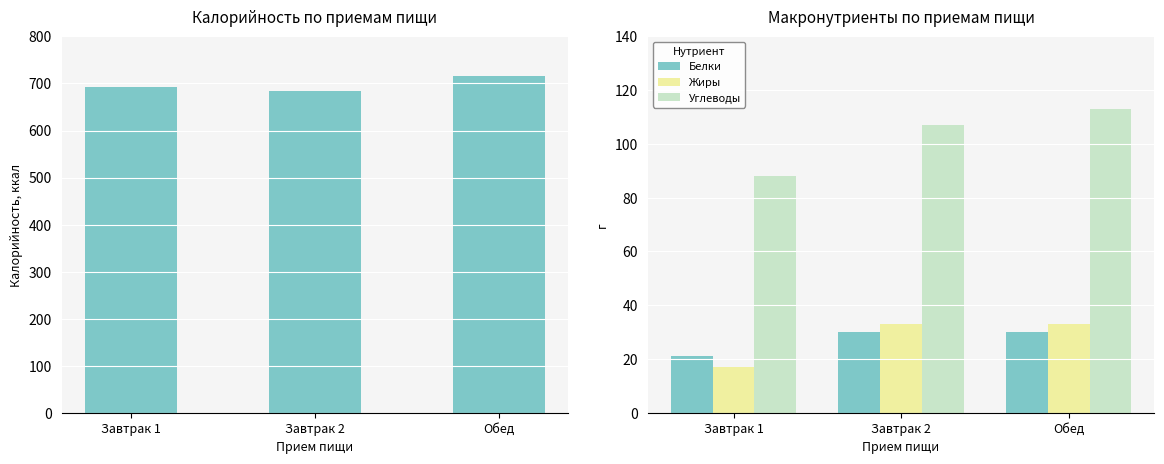

Are the bars grouped side by side (vs. stacked)?

Yes